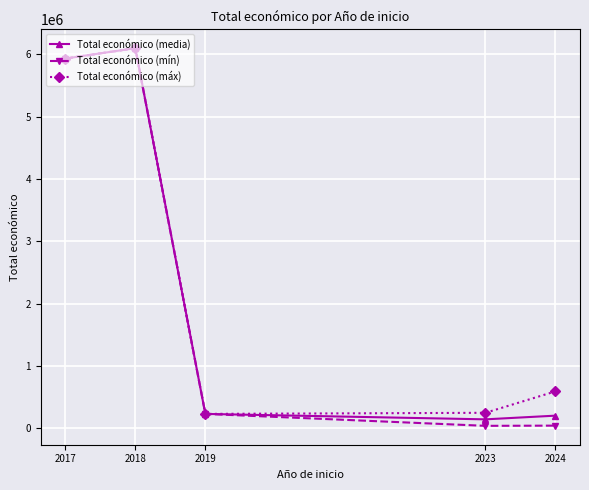

What is the total value across all series at 2023?

435873